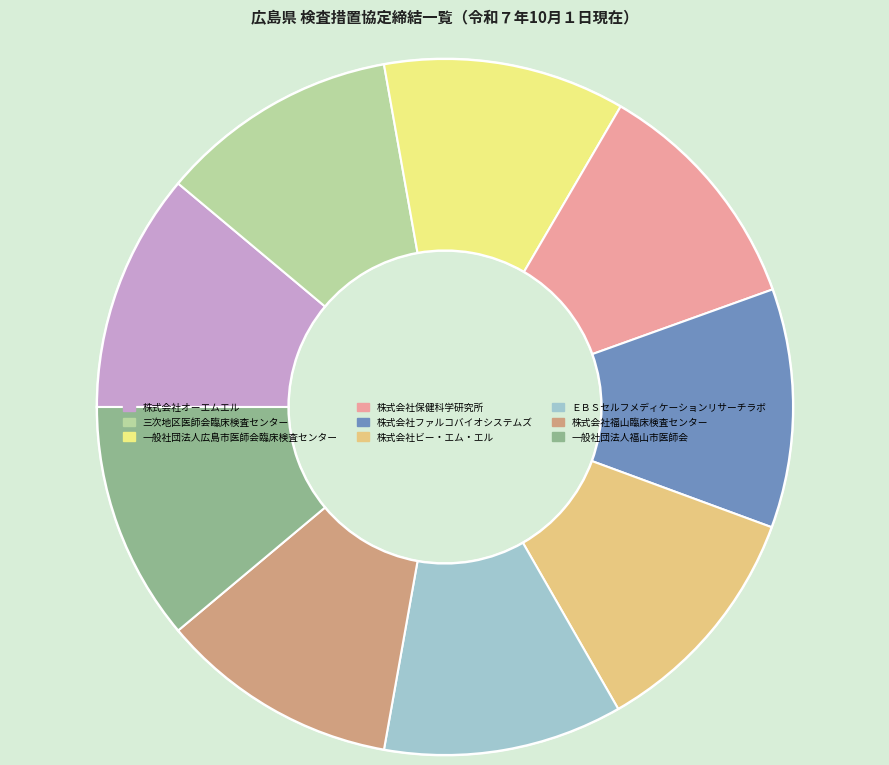

Is there any slice that represents more than half of the pie?

Yes